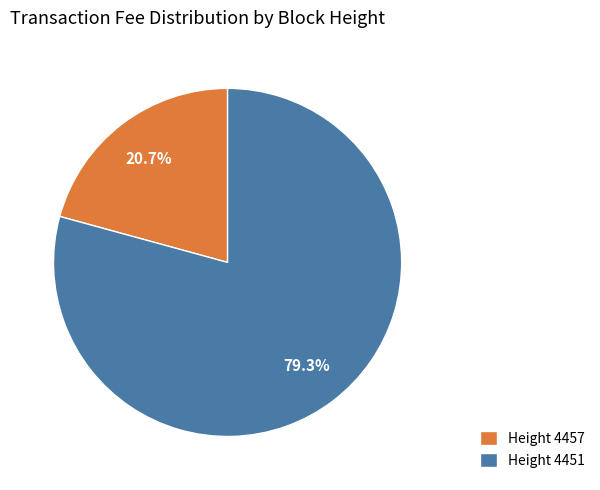

Does Height 4457 account for over 50% of the chart?

No